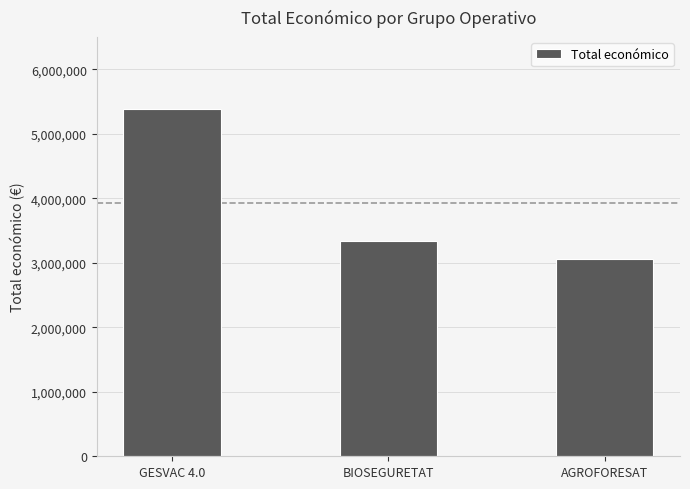

The chart shows a value of 5110940 at BIOSEGURETAT. True or false?

False